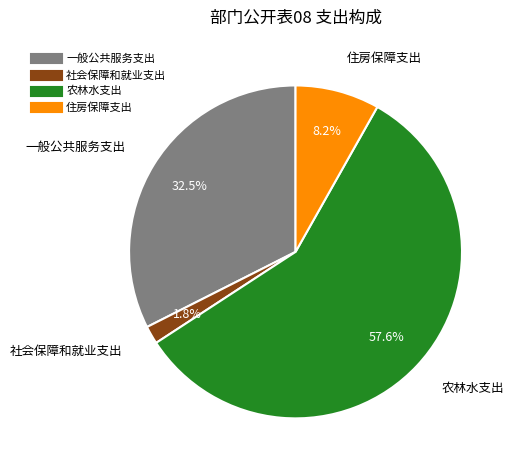

Rank the categories by value from highest to lowest.

农林水支出, 一般公共服务支出, 住房保障支出, 社会保障和就业支出